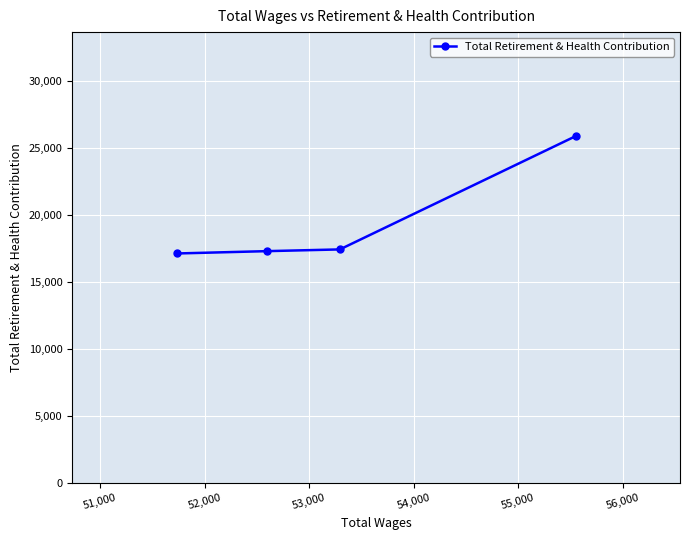

What is the average value?

19464